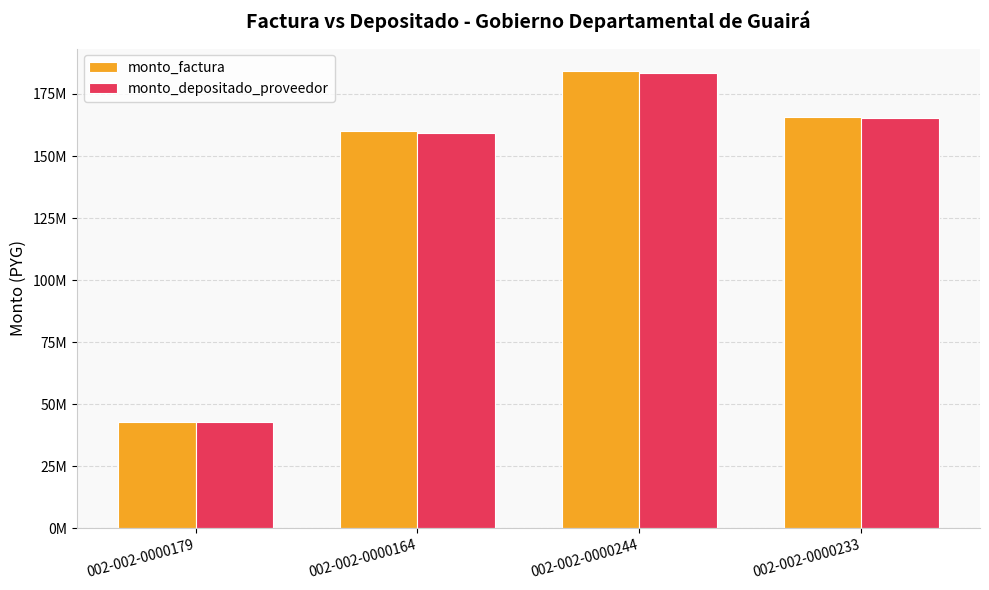

Which category has the highest value in the monto_factura series?

002-002-0000244